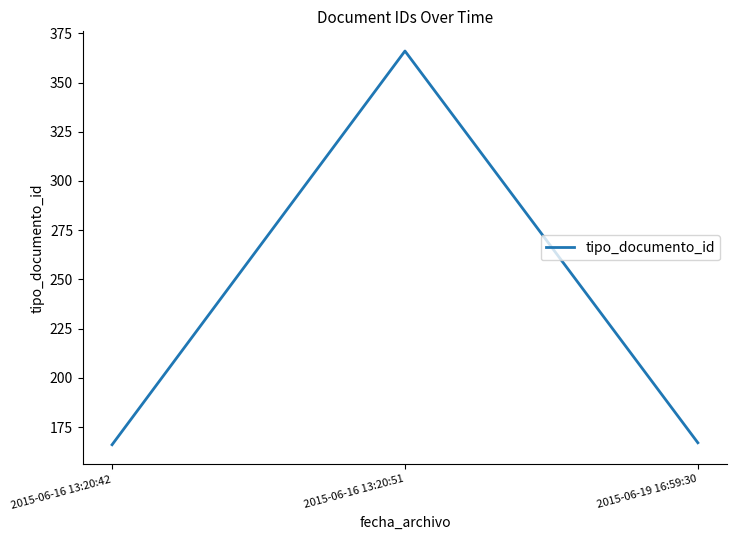

Is this an area chart (filled region under the line)?

No